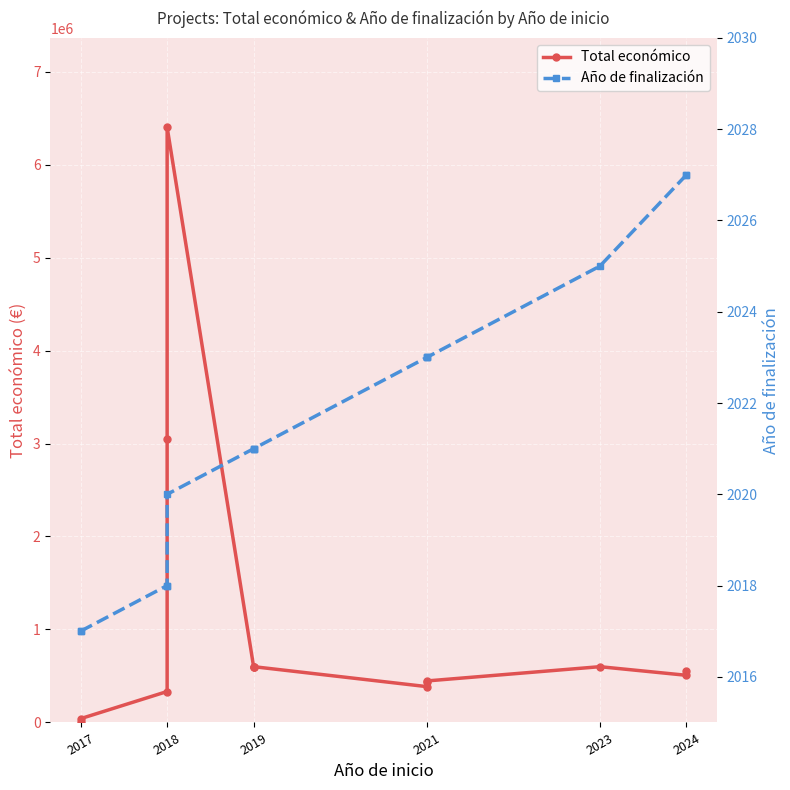

Count the number of data series in this chart.

2